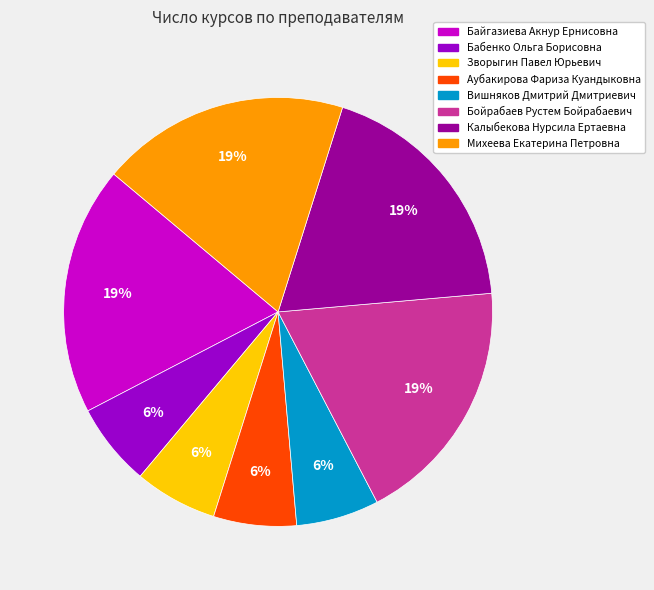

To the nearest percent, what is the combined percentage of Бойрабаев Рустем Бойрабаевич and Зворыгин Павел Юрьевич?

25%